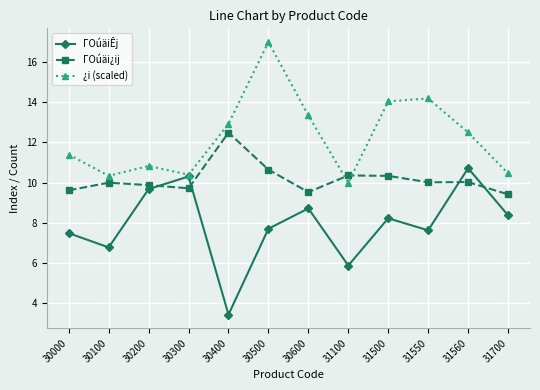

What are all the series names shown in the legend?

ΓOúäiÊj, ΓOúäi¿ij, ¿i (scaled)